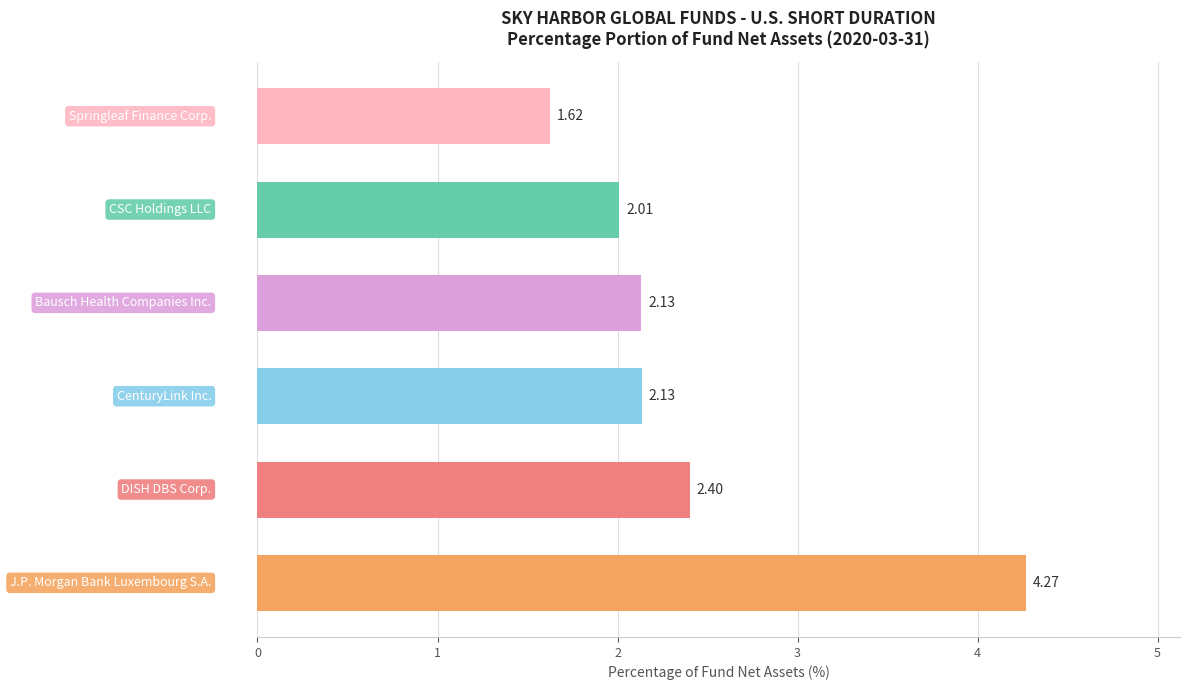

Count the number of values greater than 2.

5